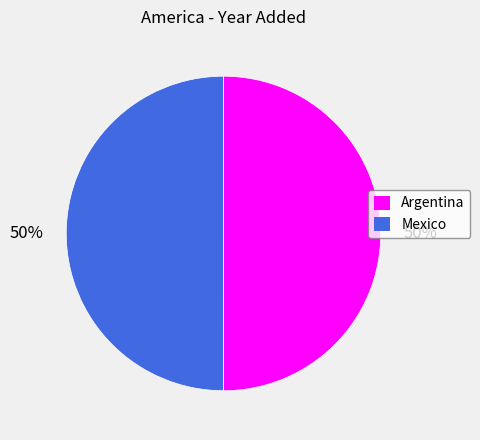

To the nearest percent, what is the combined percentage of Mexico and Argentina?

100%